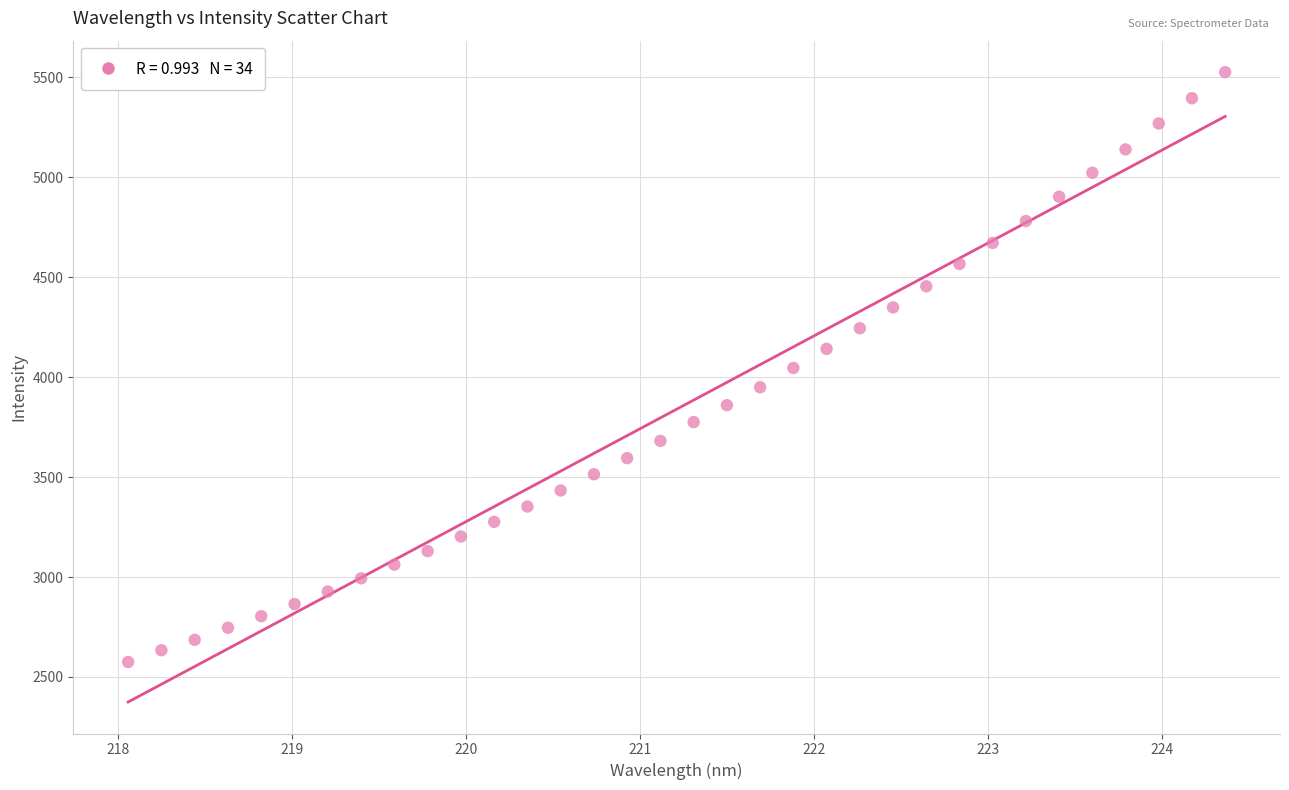

What is the range of X values (max minus min)?

6.3